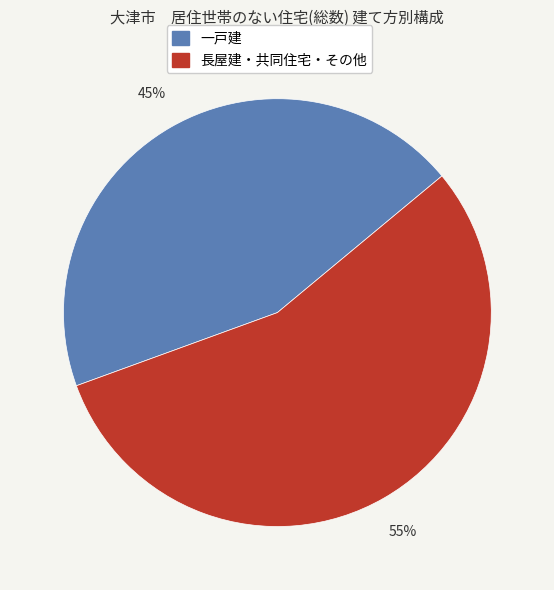

To the nearest percent, what percentage of the pie is 長屋建・共同住宅・その他?

55%